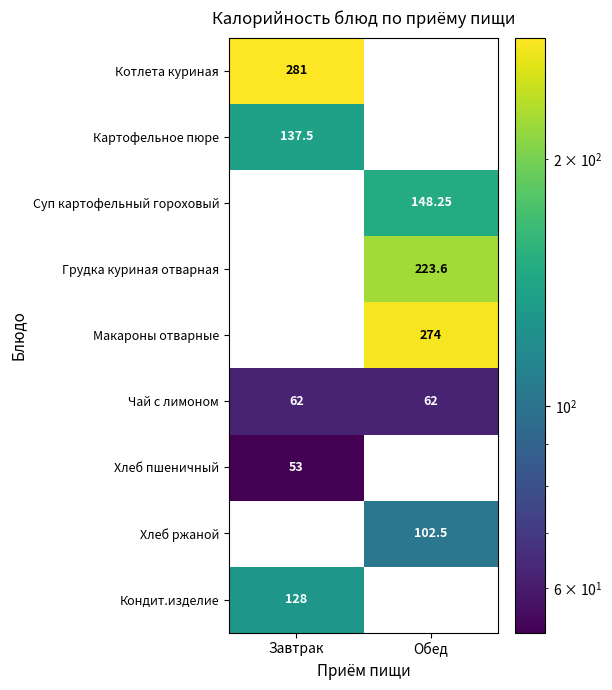

The value of Хлеб ржаной at Обед is 153.1. True or false?

False